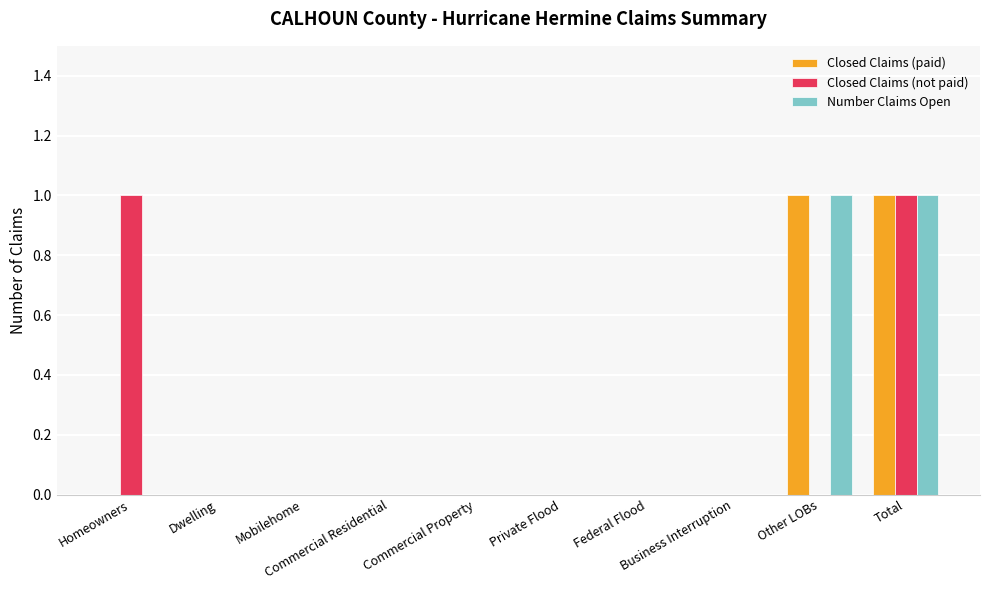

Reading right to left, what are all the values shown in this chart?

Closed Claims (paid): Total=1	Other LOBs=1	Business Interruption=0	Federal Flood=0	Private Flood=0	Commercial Property=0	Commercial Residential=0	Mobilehome=0	Dwelling=0	Homeowners=0
Closed Claims (not paid): Total=1	Other LOBs=0	Business Interruption=0	Federal Flood=0	Private Flood=0	Commercial Property=0	Commercial Residential=0	Mobilehome=0	Dwelling=0	Homeowners=1
Number Claims Open: Total=1	Other LOBs=1	Business Interruption=0	Federal Flood=0	Private Flood=0	Commercial Property=0	Commercial Residential=0	Mobilehome=0	Dwelling=0	Homeowners=0